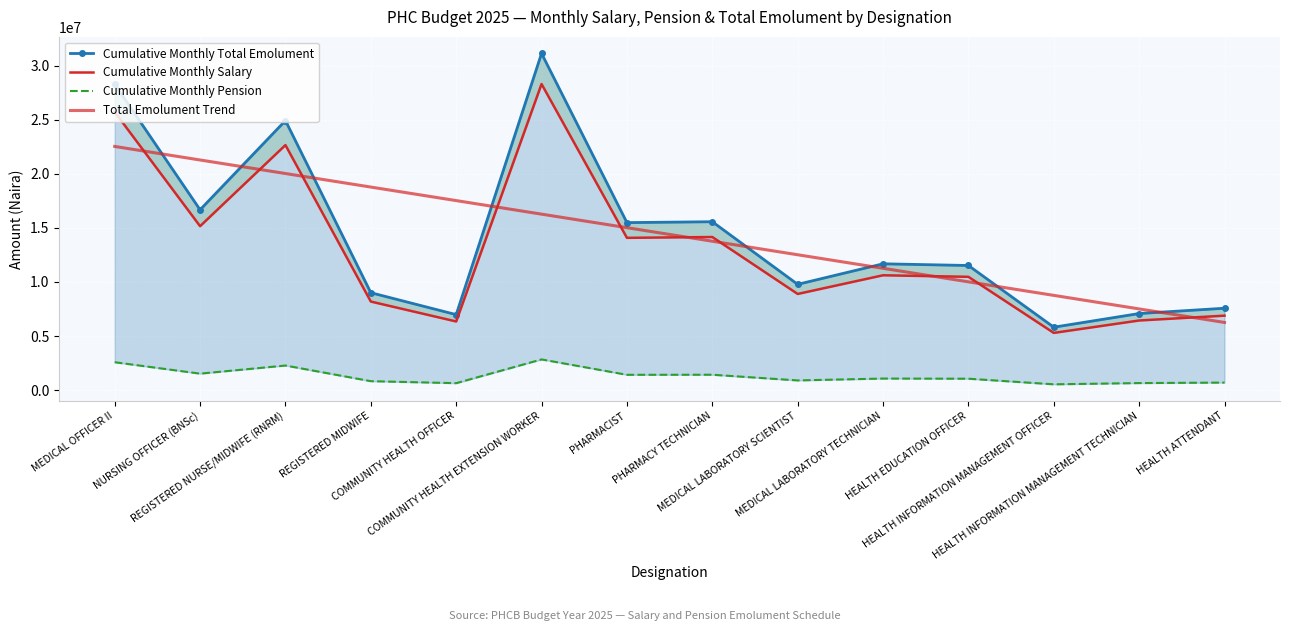

At which label does Total Emolument Trend reach its peak?

MEDICAL OFFICER II